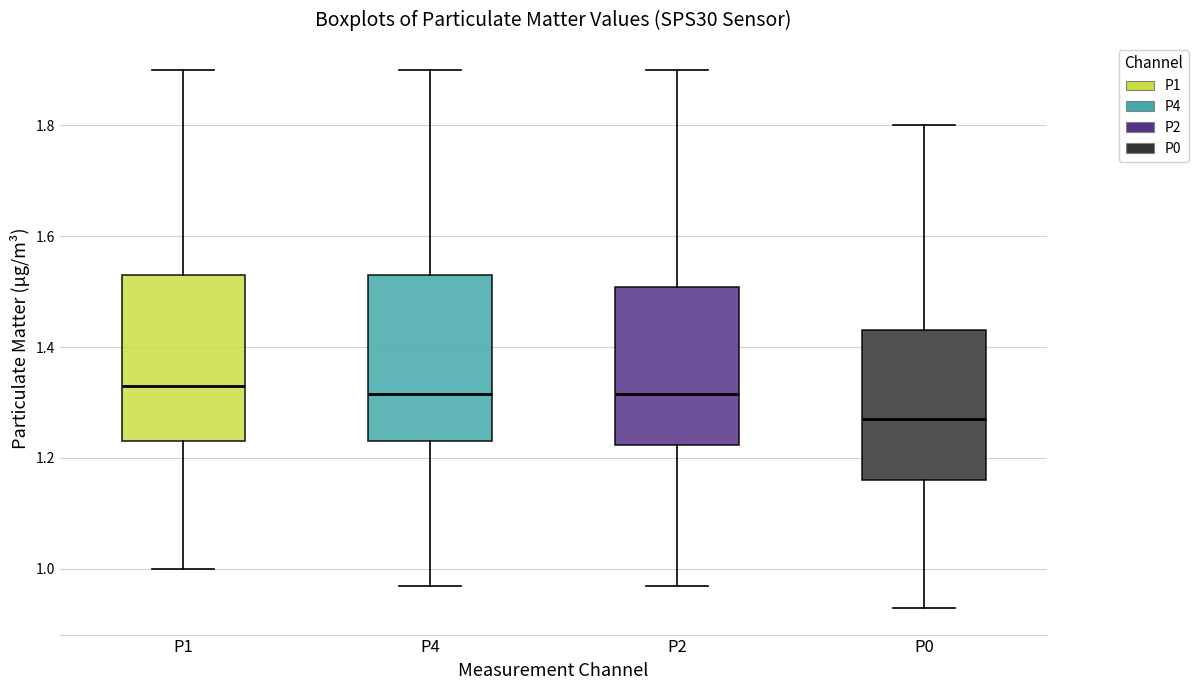

Where does the lower whisker of the box for P2 end on the y-axis? The values are not printed on the chart, so give them approximately, as read against the axis.

0.98